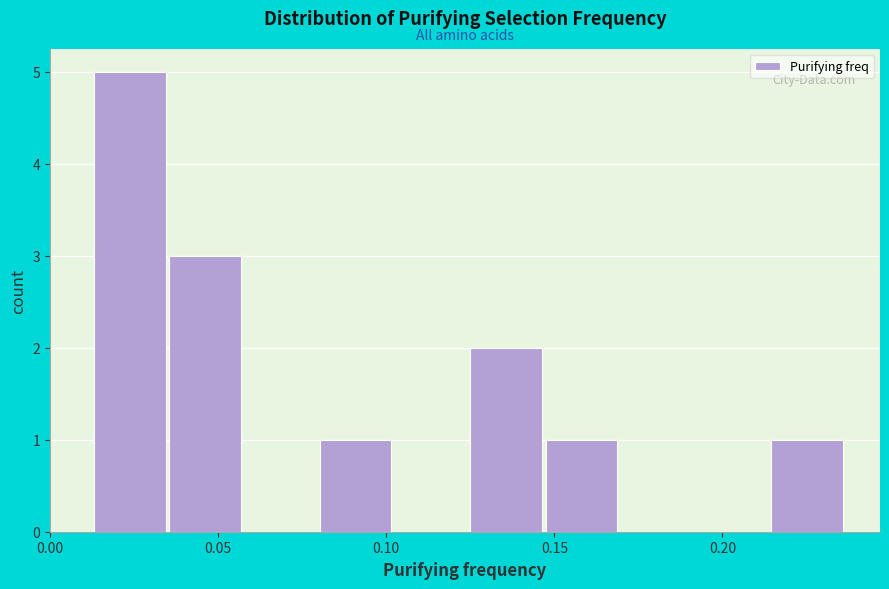

Which range on the x-axis has the tallest bar?

0.015 to 0.035